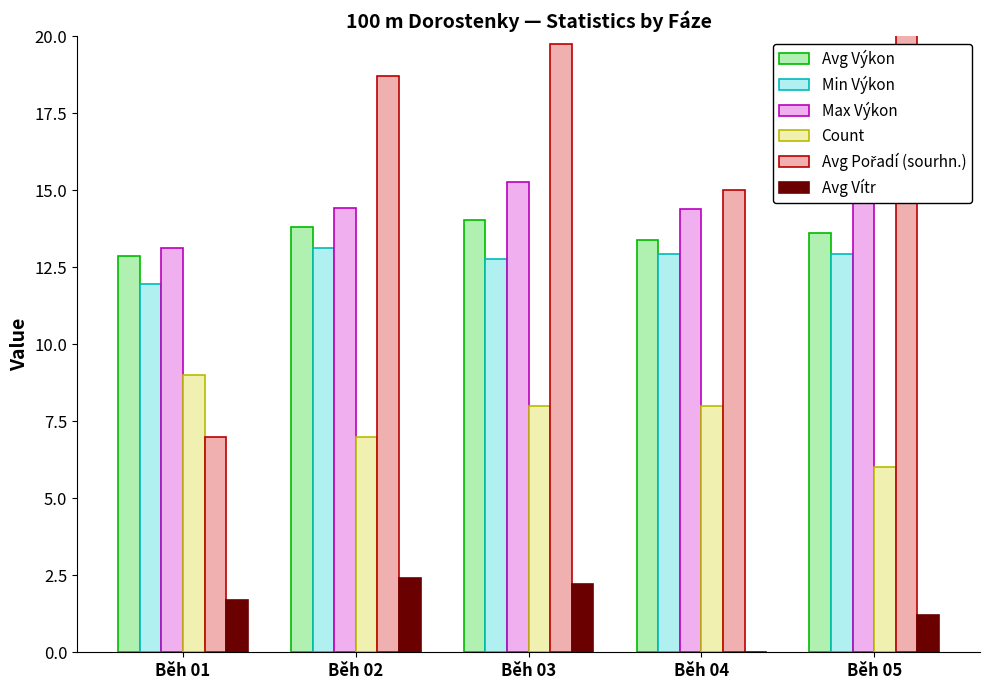

Which has a higher value, Běh 01 or Běh 05?

Běh 05